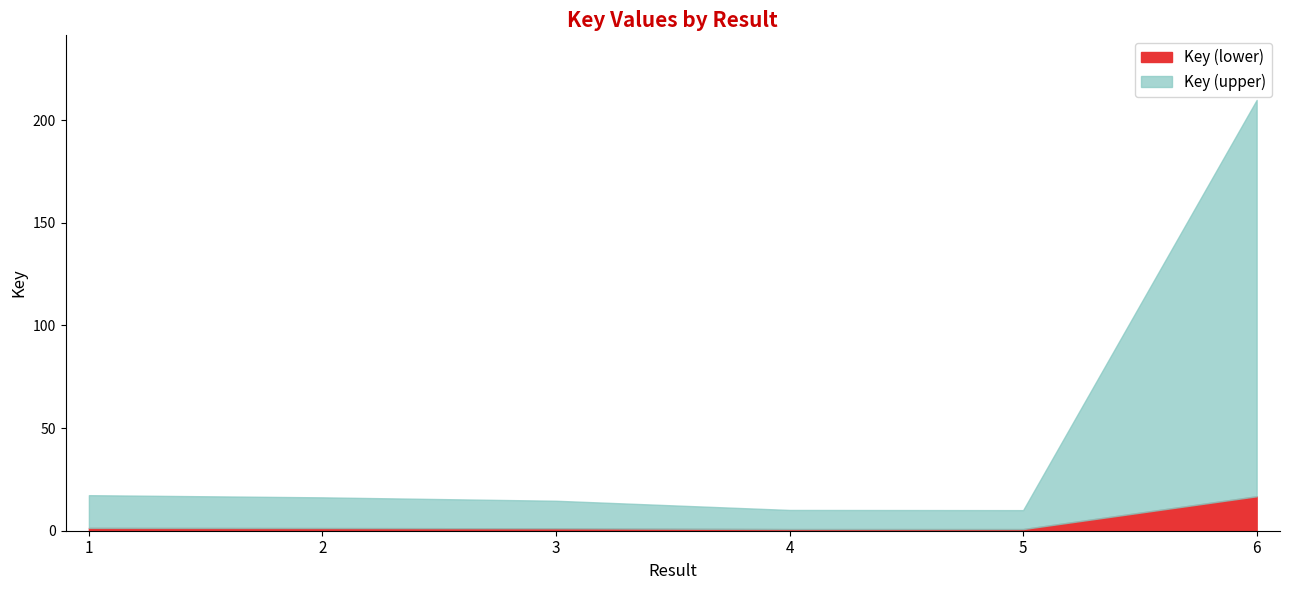

How many series are shown in this chart?

1